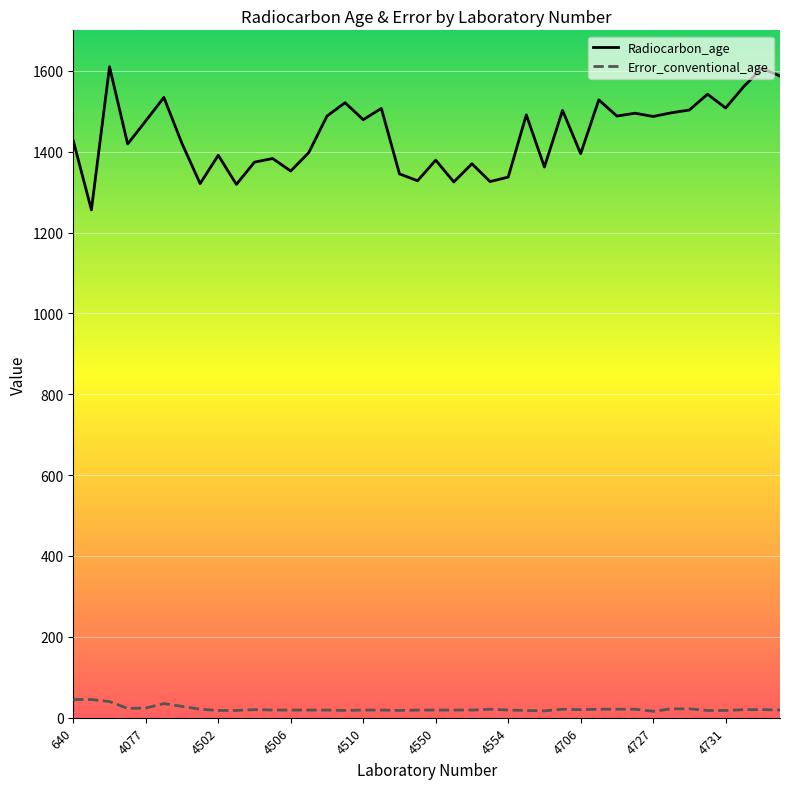

Which series has the widest spread of values?

Radiocarbon_age